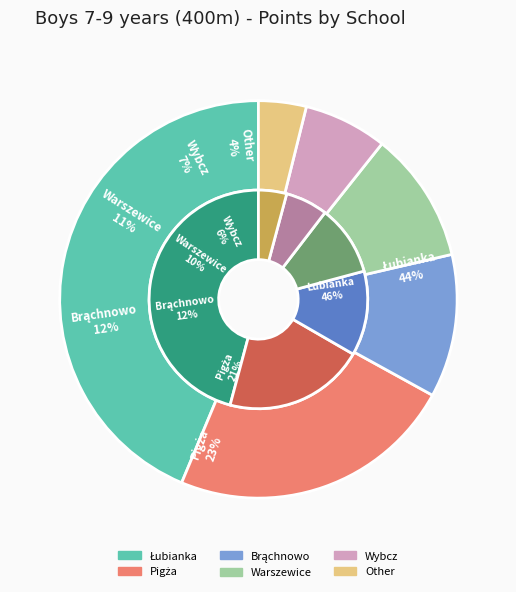

Does Łubianka account for over 50% of the chart?

No